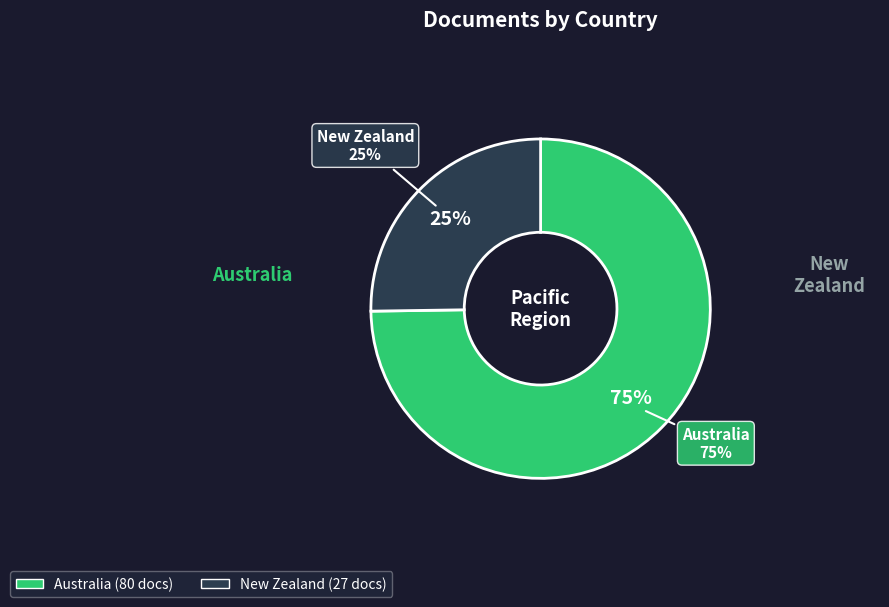

To the nearest percent, what percentage of the pie is New Zealand?

25%